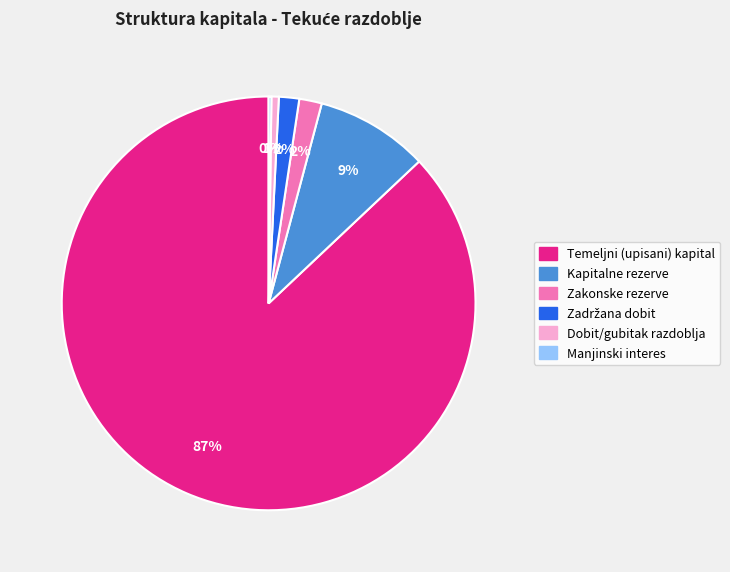

To the nearest percent, what is the average slice percentage?

17%